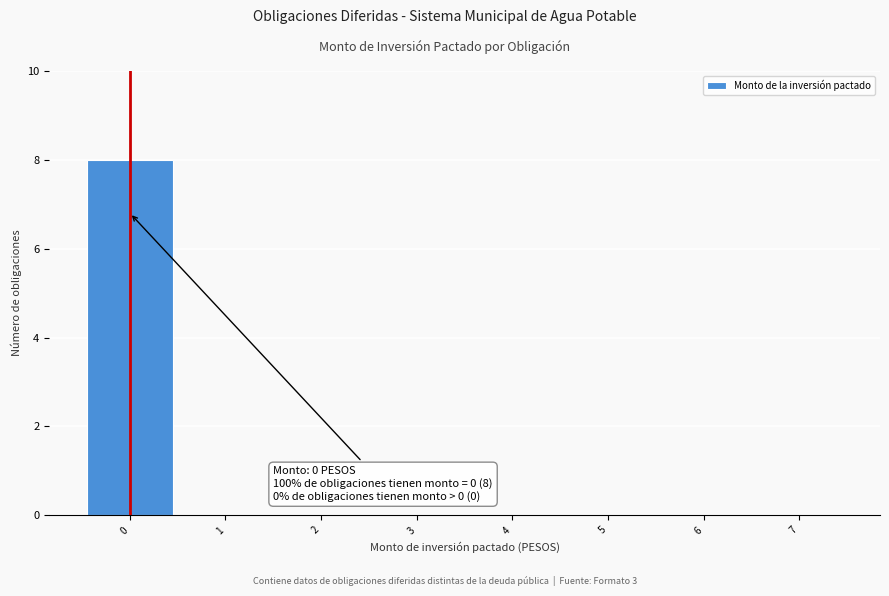

Over which range of the x-axis is the bar tallest?

-0.5 to 0.5